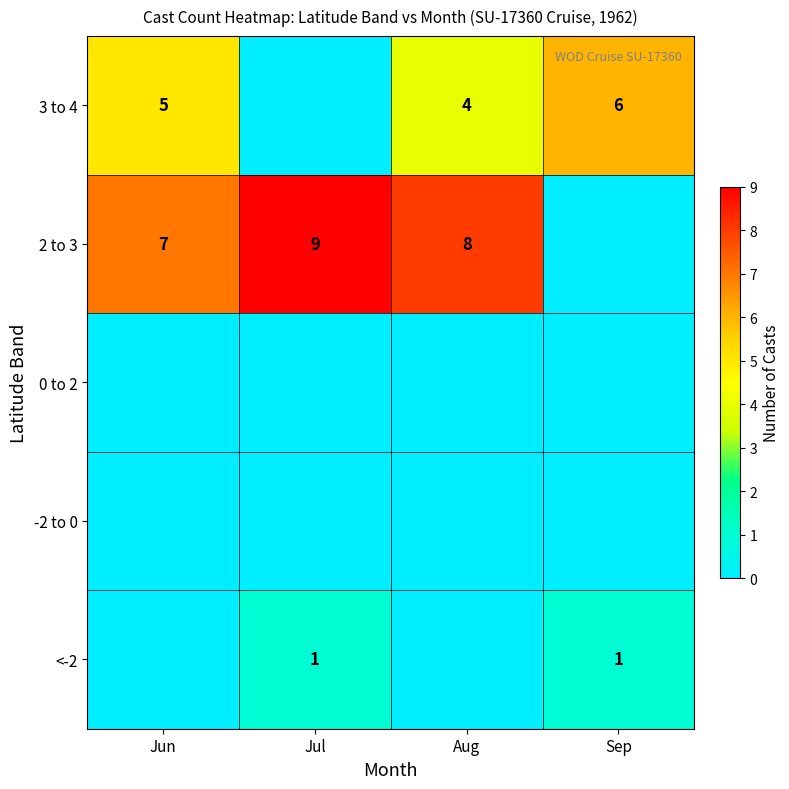

What is the sum of the 3 to 4 values at Jun and Sep?

11